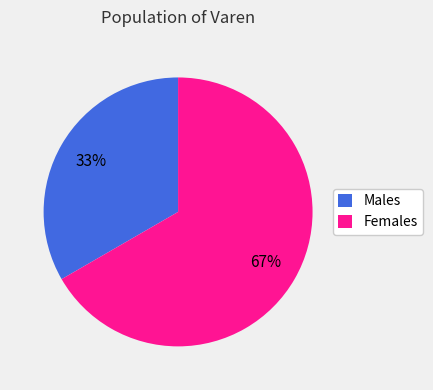

Is it true that Males is 33% of the pie?

True